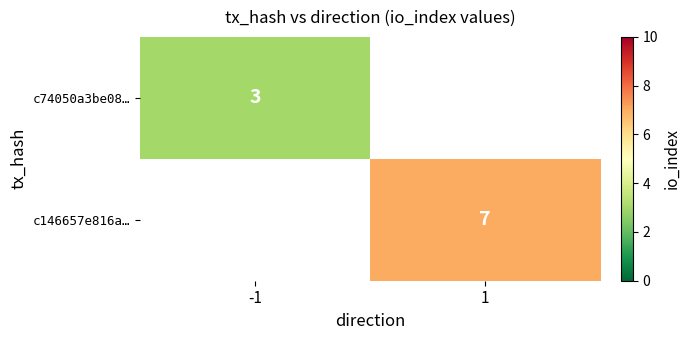

Between -1 and 1, which is larger?

1